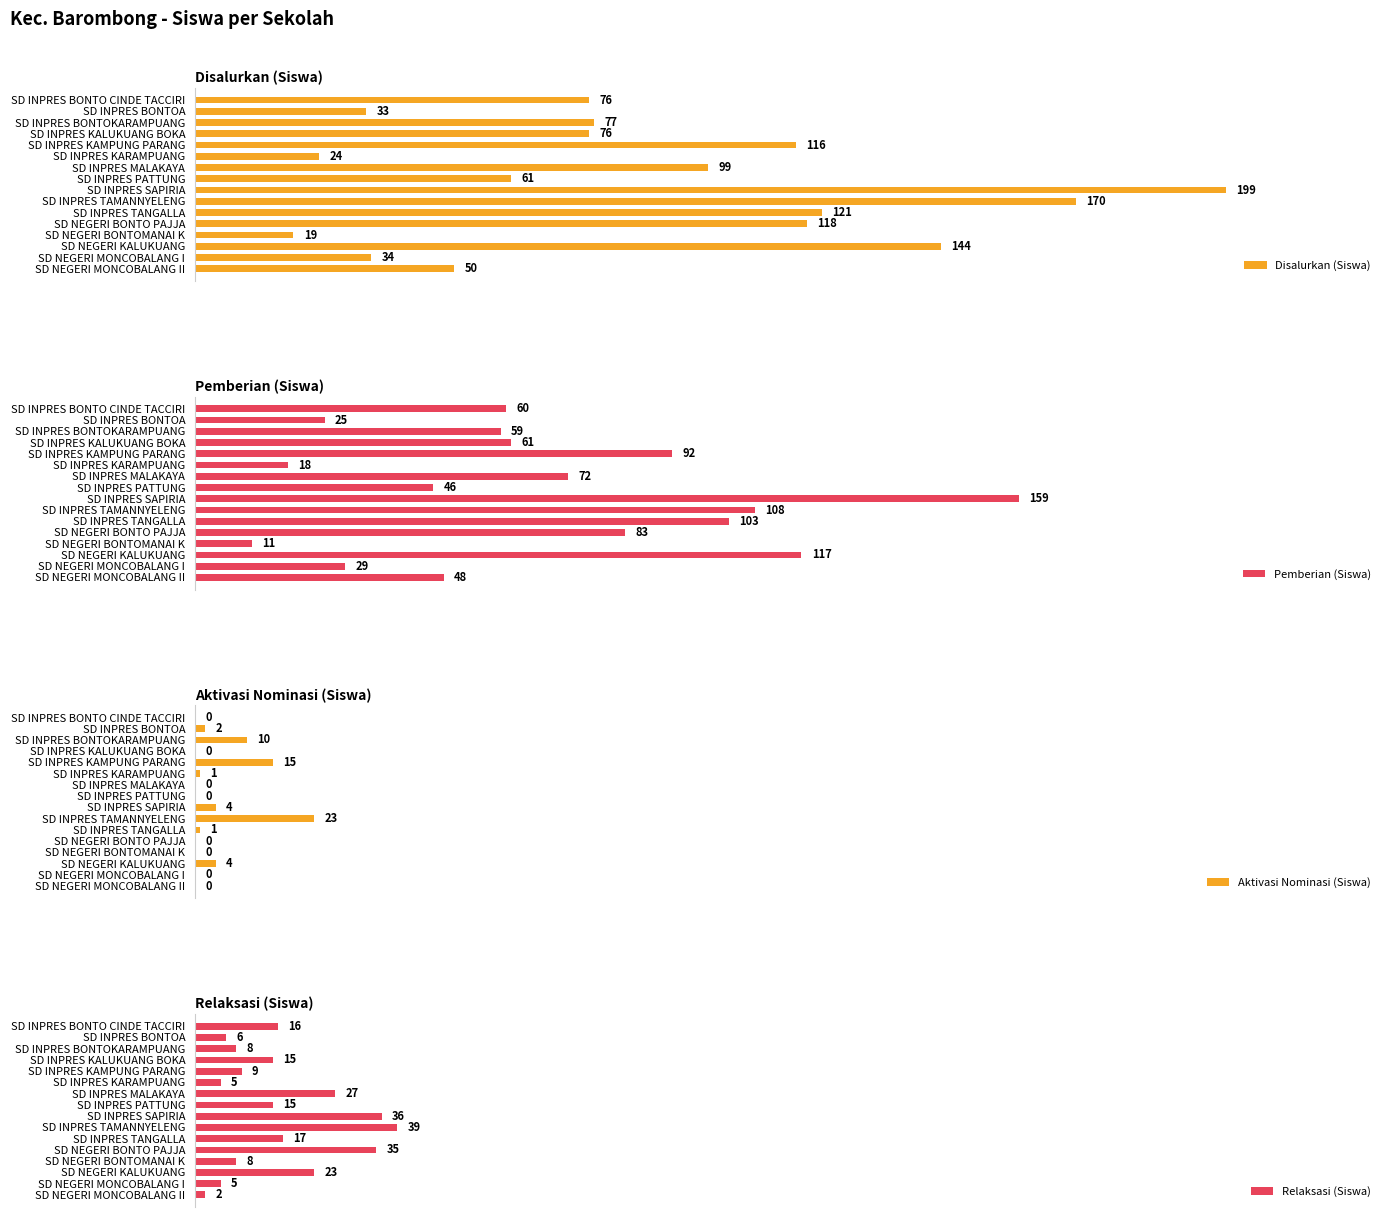

Which series has the widest spread of values?

Disalurkan (Siswa)